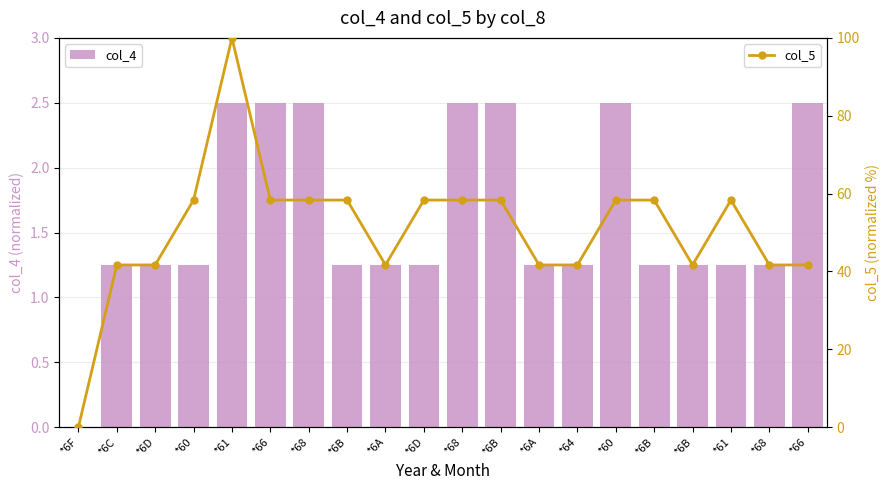

What is the sum of all col_5 values?

1016.7